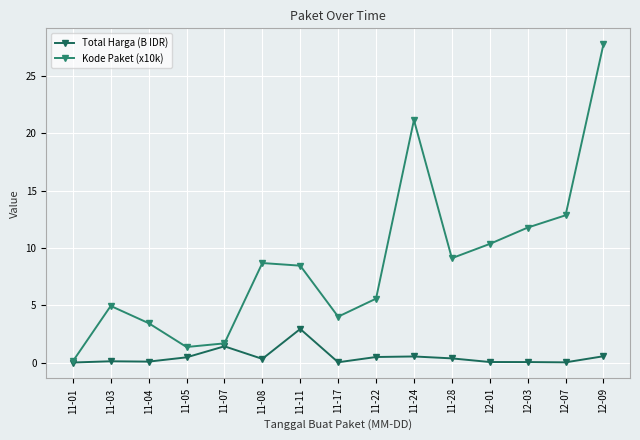

What is the label of the 6th point from the left?

11-08